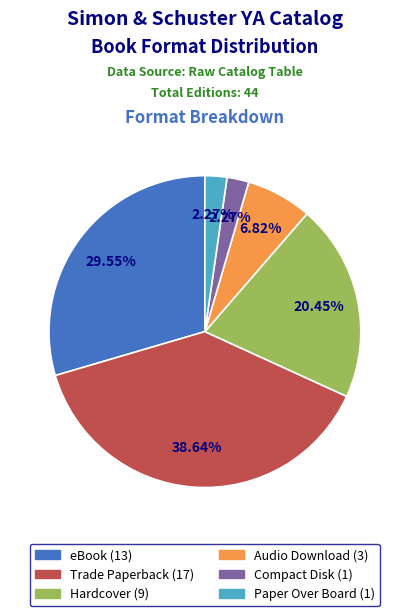

To the nearest percent, what is the difference between the largest and smallest slice percentages?

36%